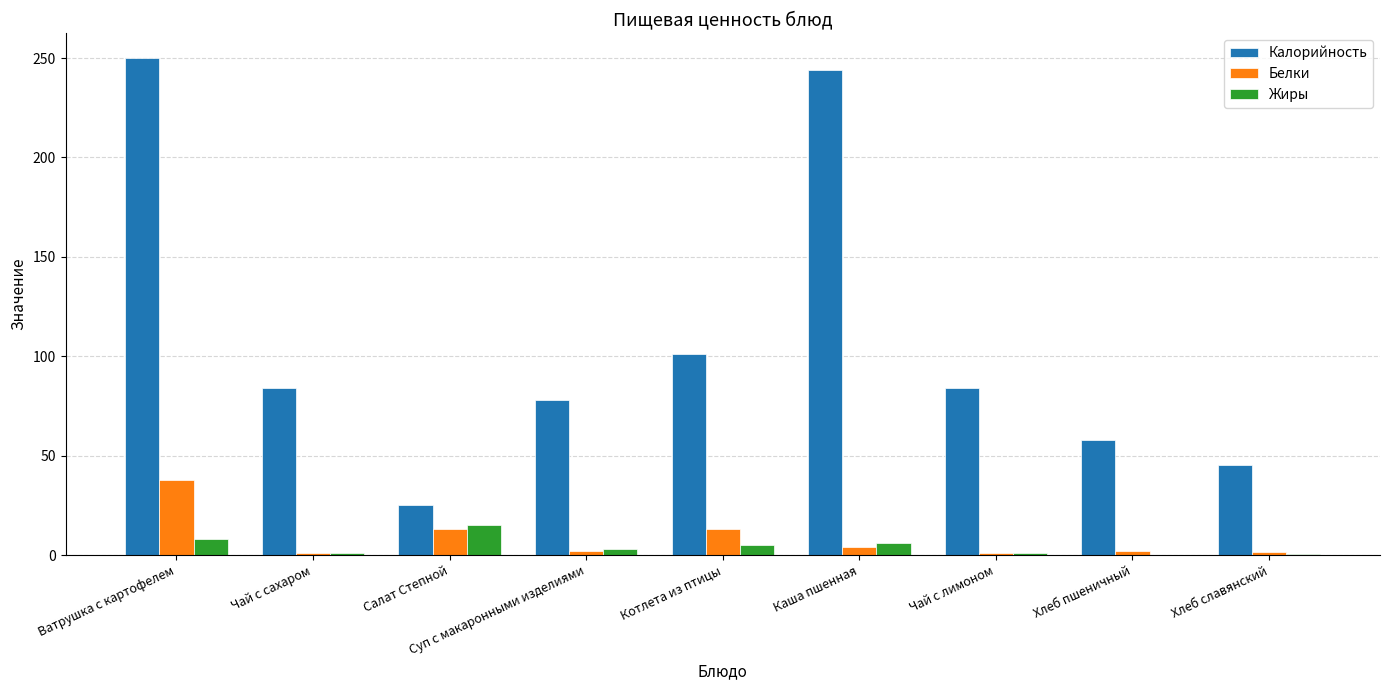

True or false: Жиры has a value of 15.0 at Салат Степной.

True